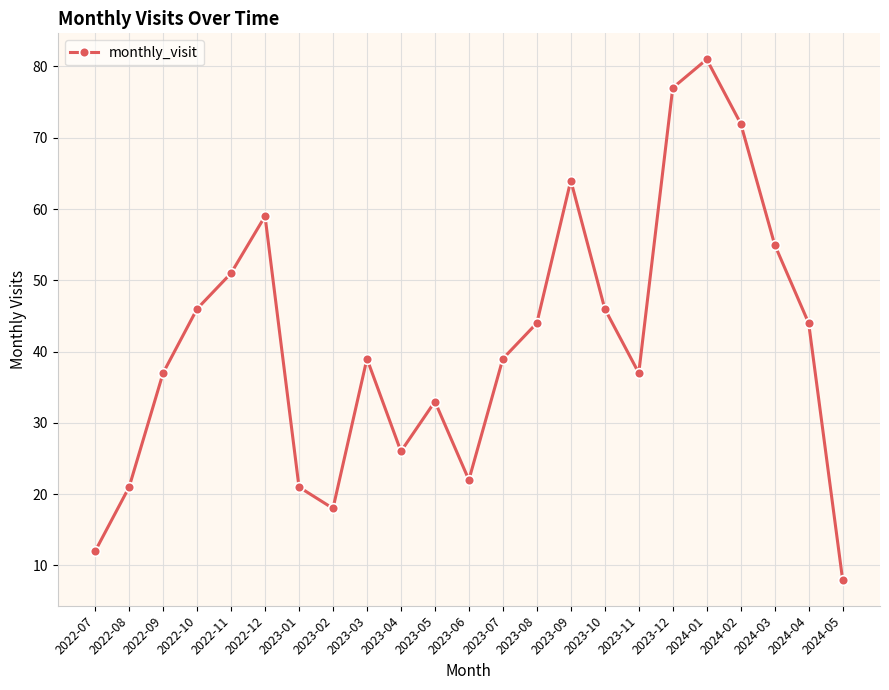

What position from the right is 2022-07?

23